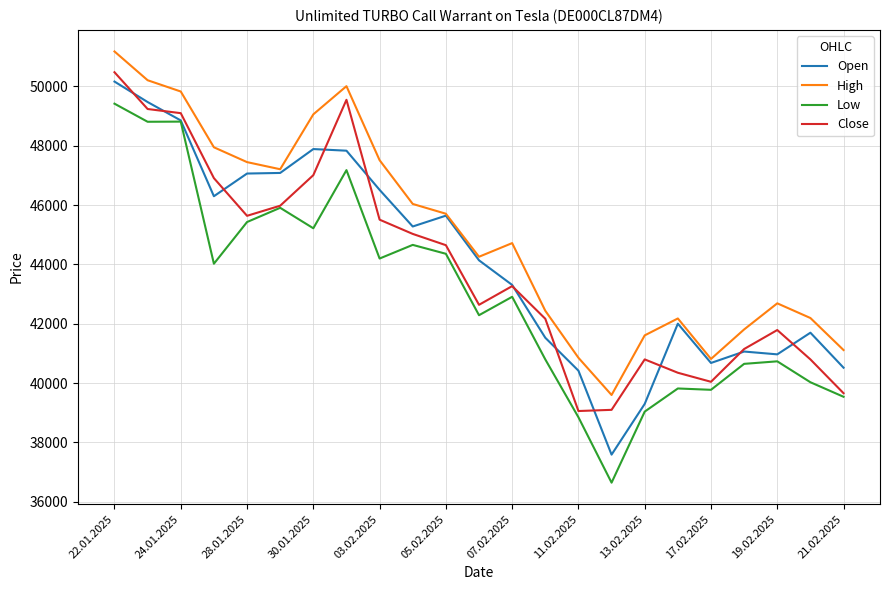

What are all the series names shown in the legend?

Open, High, Low, Close